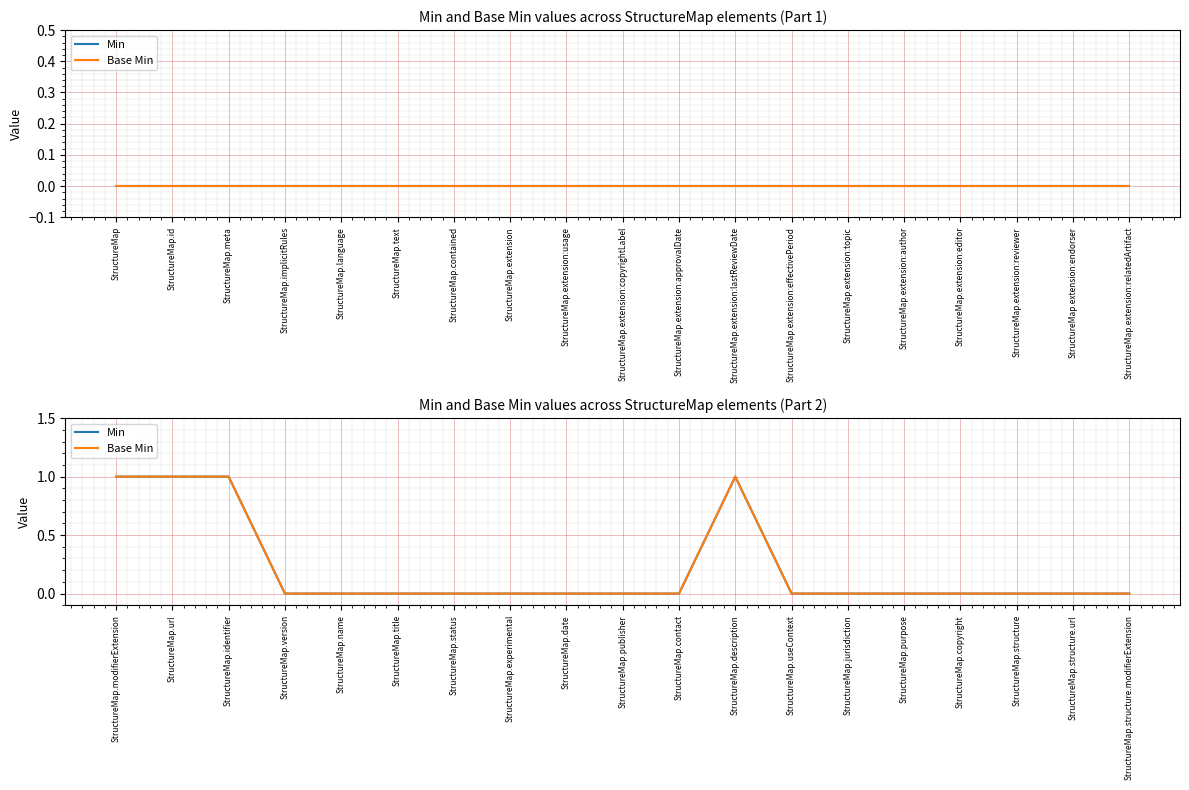

The Min series shows 0 at StructureMap.contact. True or false?

True